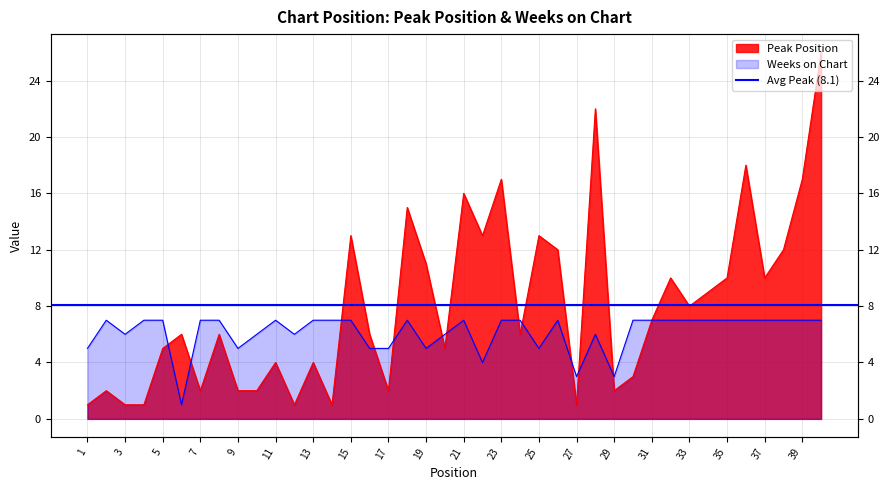

Between 29 and 15, which is larger?

15